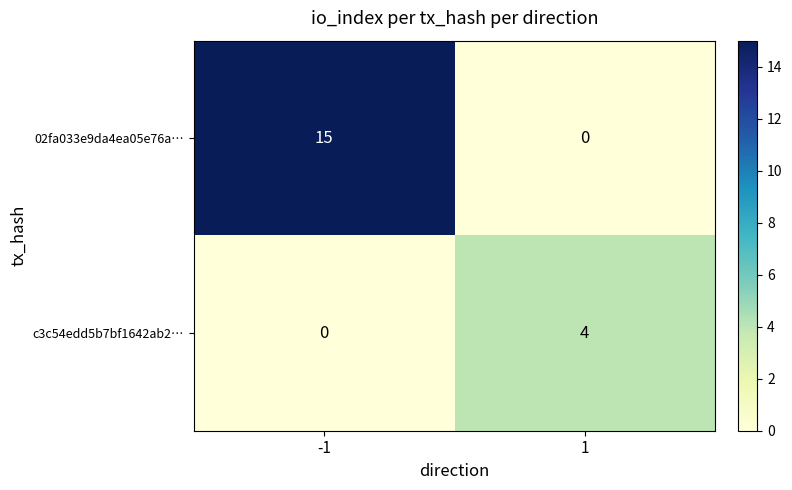

Is the value of c3c54edd5b7bf1642ab2… at 1 greater than the value of 02fa033e9da4ea05e76a… at 1?

Yes